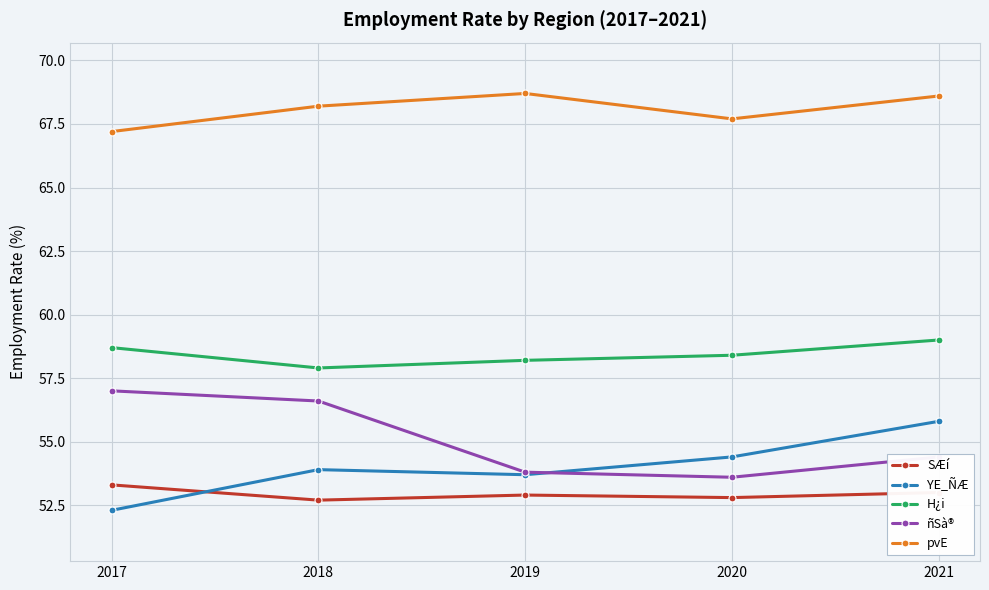

Count the number of data series in this chart.

5